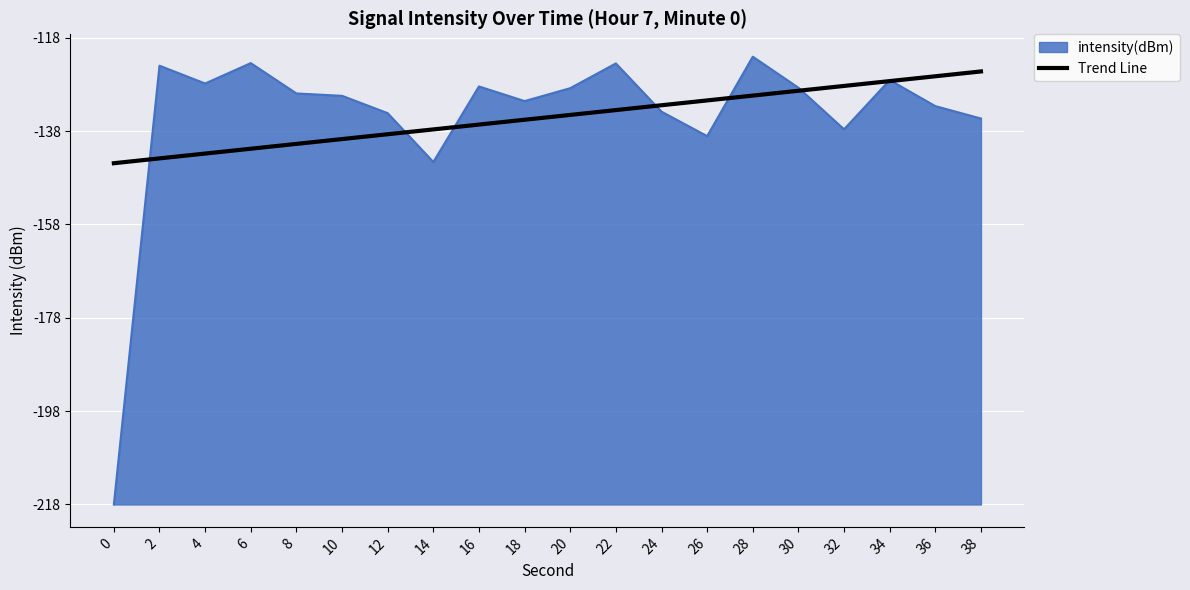

Is this an area chart (filled region under the line)?

Yes